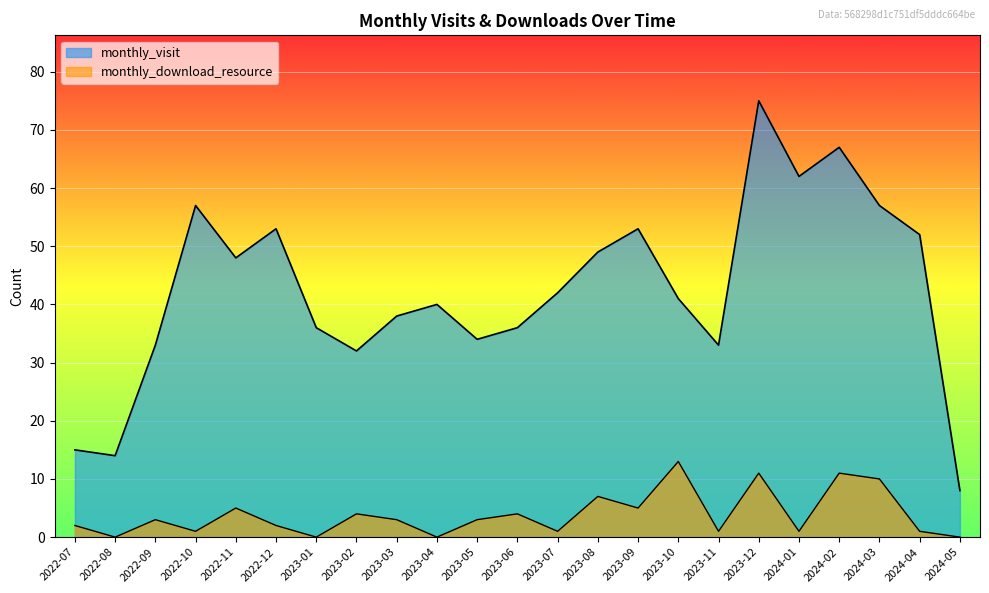

What is the difference between the monthly_download_resource values at 2024-03 and 2022-10?

9